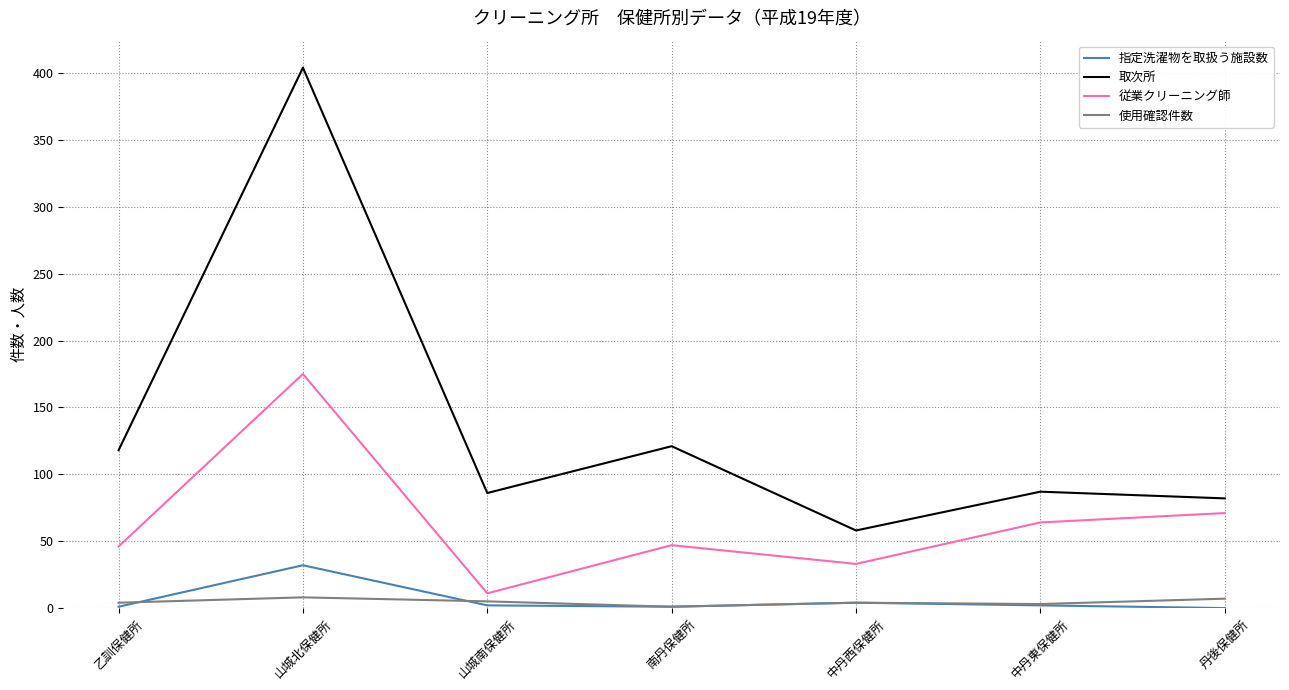

List the series in order of their peak value, lowest first.

使用確認件数, 指定洗濯物を取扱う施設数, 従業クリーニング師, 取次所